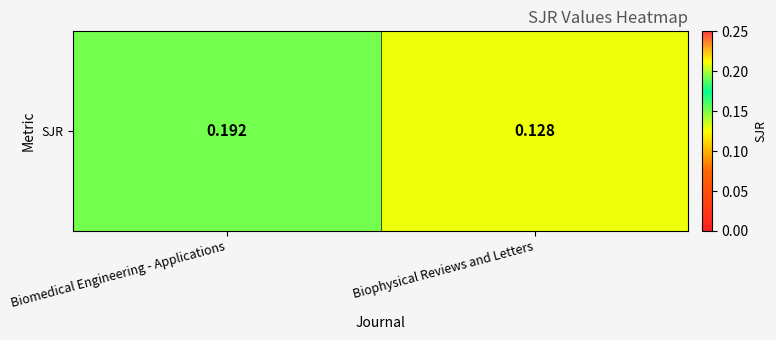

How many data points does each series have?

2